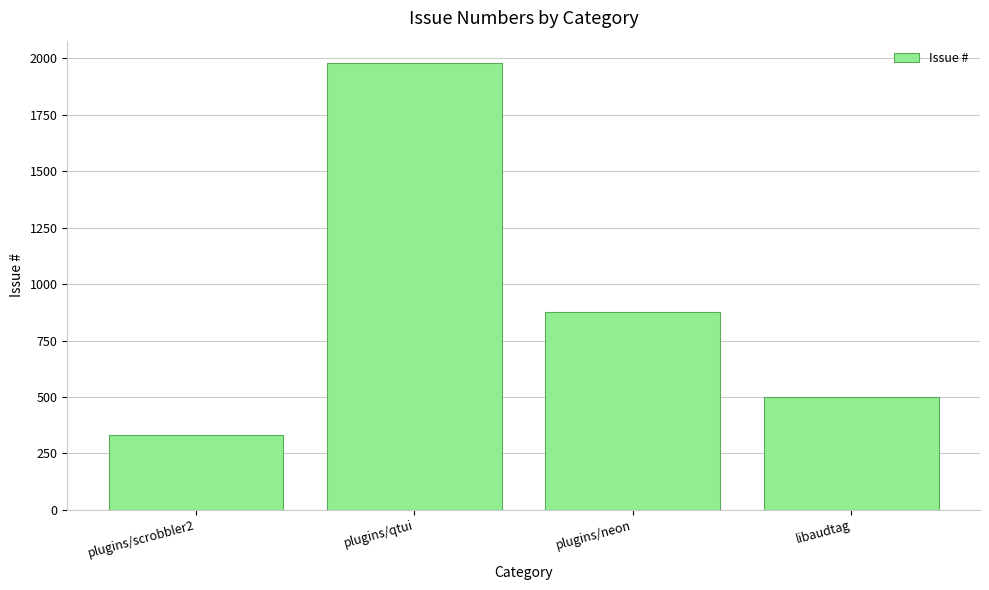

Reading left to right, transcribe all the data shown in this chart.

plugins/scrobbler2=331	plugins/qtui=1980	plugins/neon=876	libaudtag=498